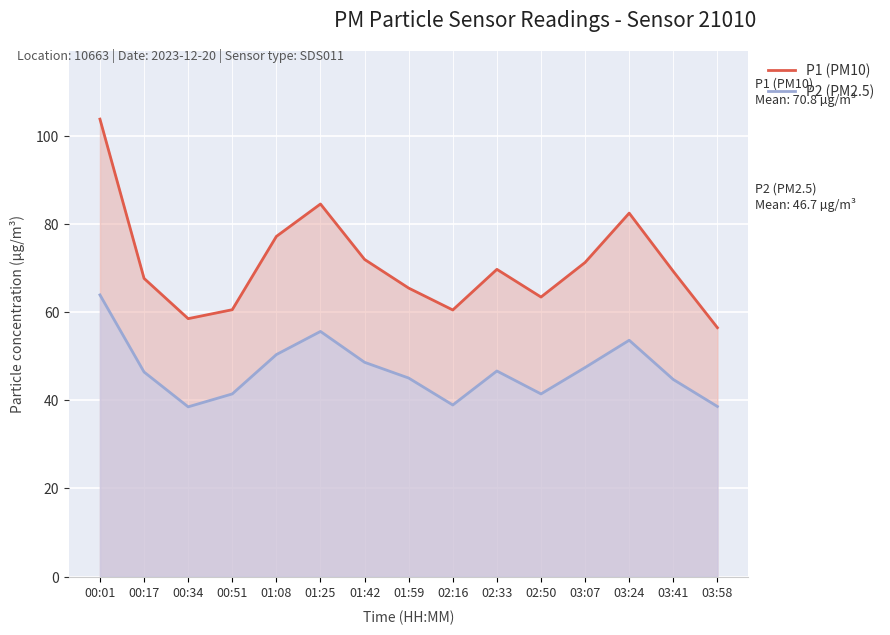

Is the value of P2 (PM2.5) at 00:34 greater than the value of P1 (PM10) at 01:59?

No